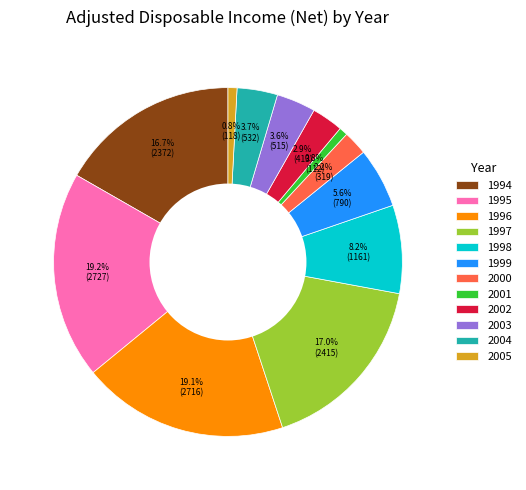

Which has a higher value, 1998 or 2005?

1998